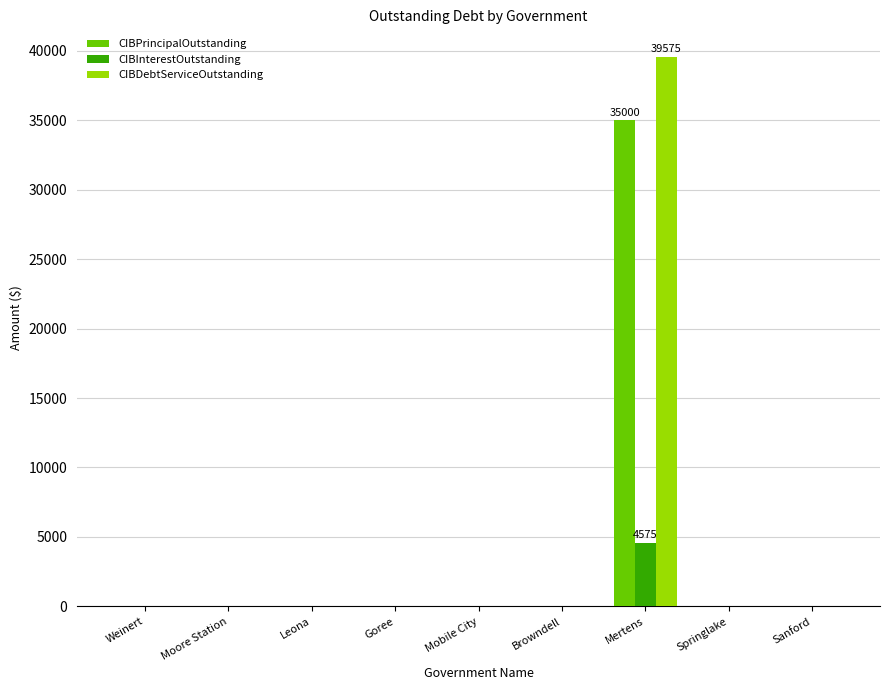

What is the greatest value displayed?

39575